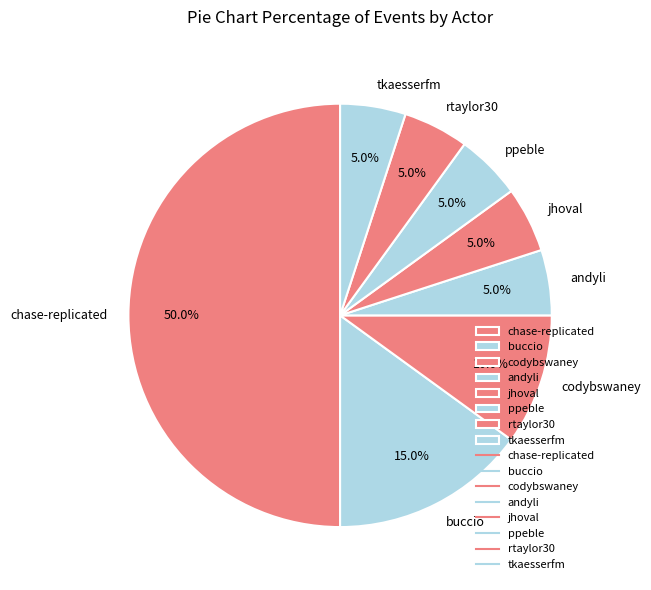

Is ppeble the majority of the pie?

No